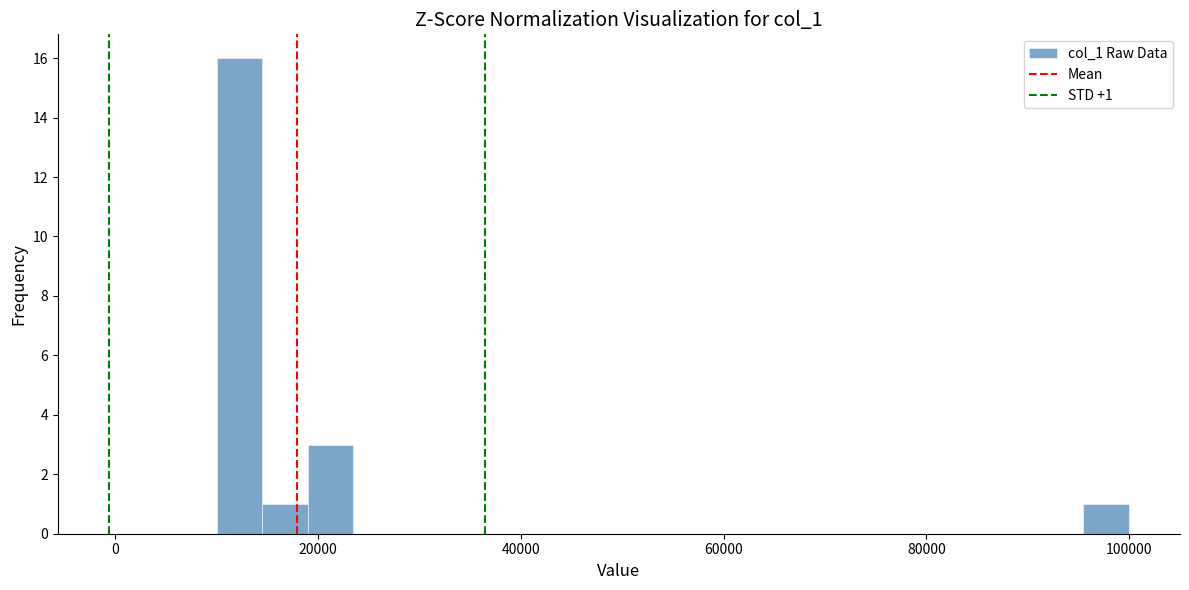

Read against the x-axis, roughly where is the centre of the tallest bar?

12000